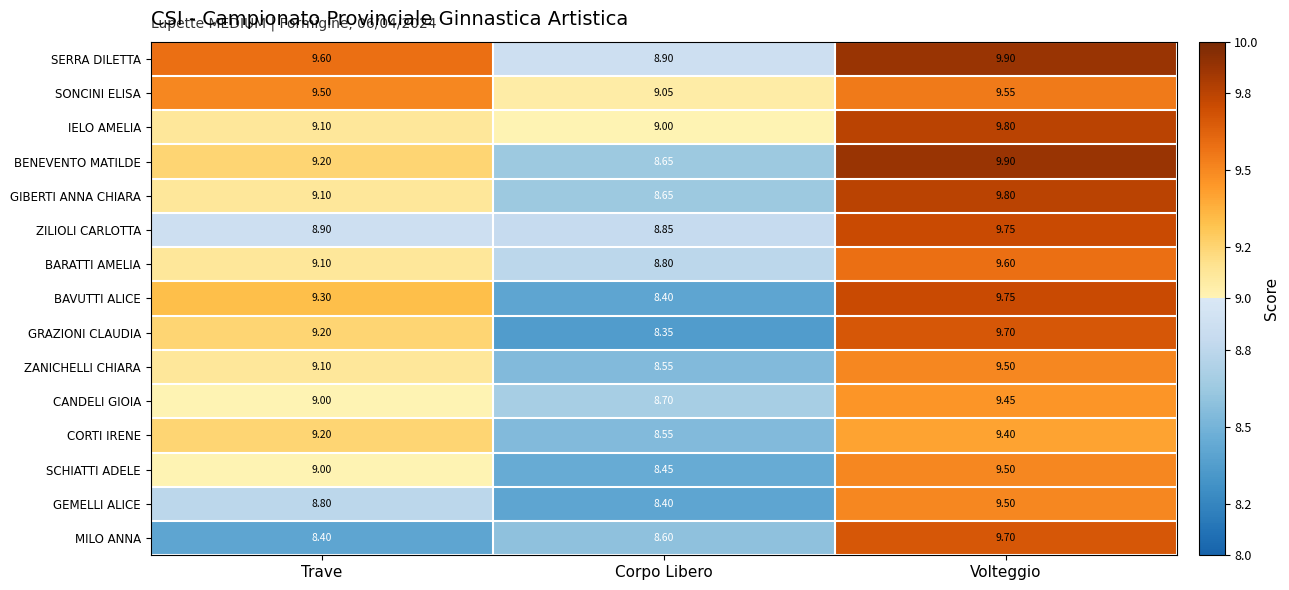

Which series has the largest total across all categories?

SERRA DILETTA